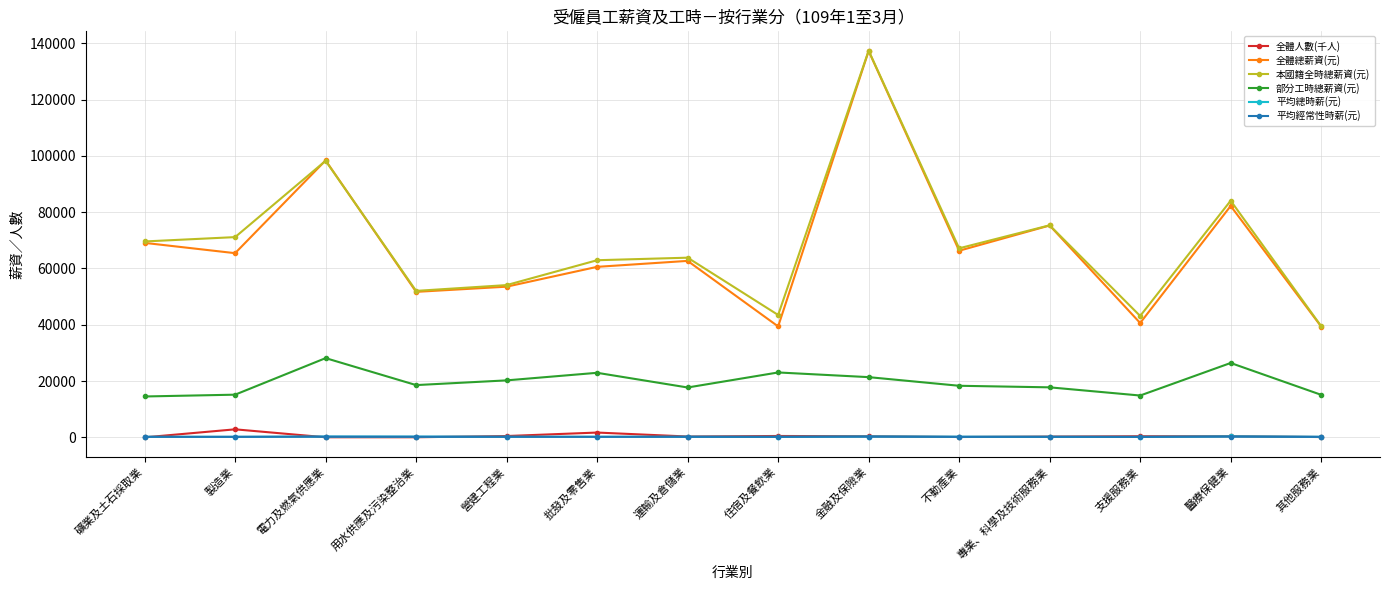

True or false: 平均經常性時薪(元) and 全體總薪資(元) intersect in this chart.

False